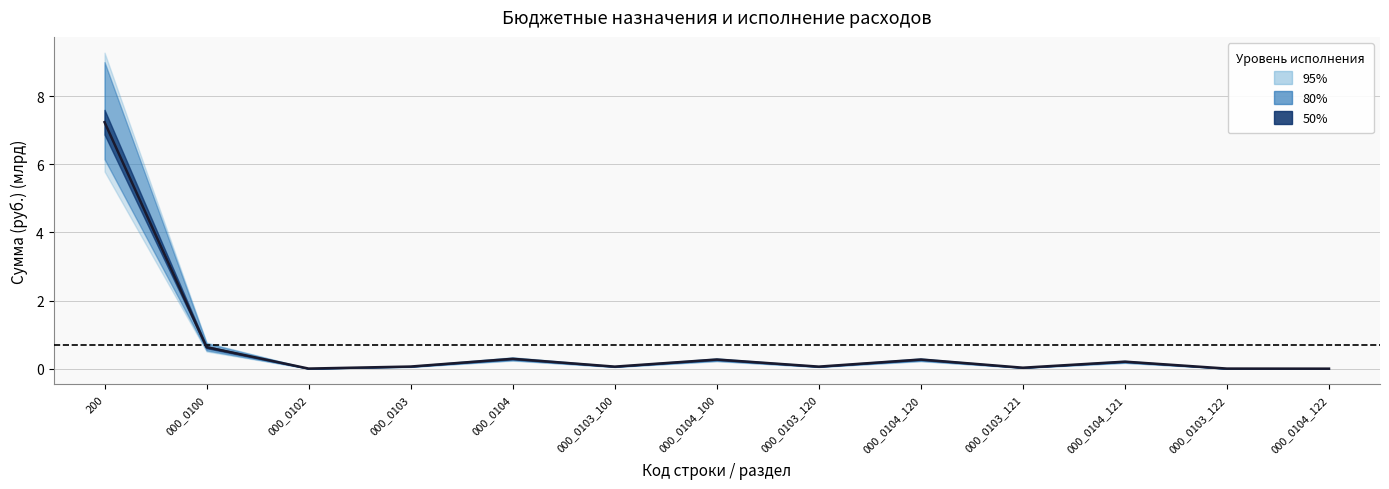

Does the chart display data point markers on the line(s)?

No